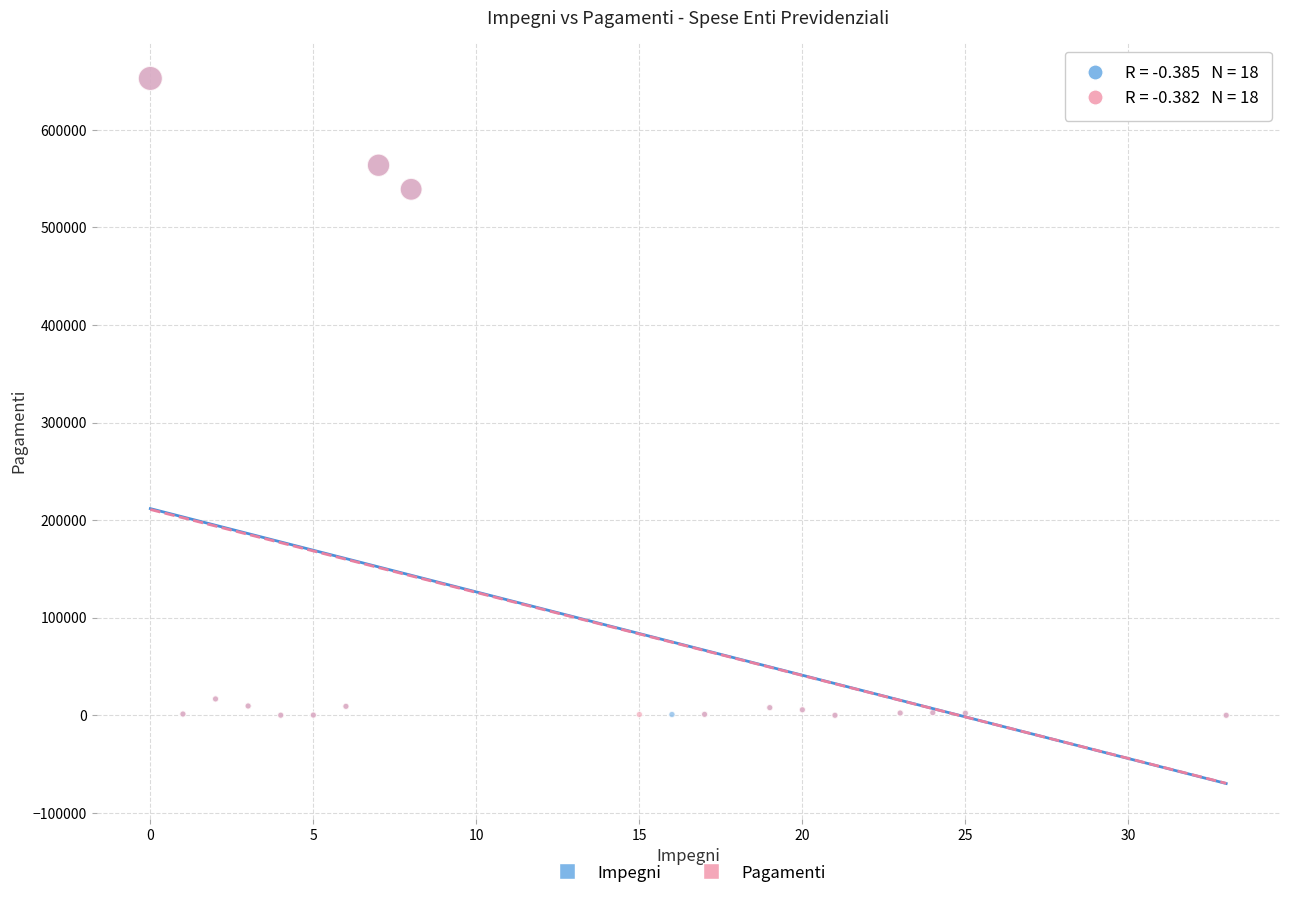

What are all the series names shown in the legend?

Impegni, Pagamenti